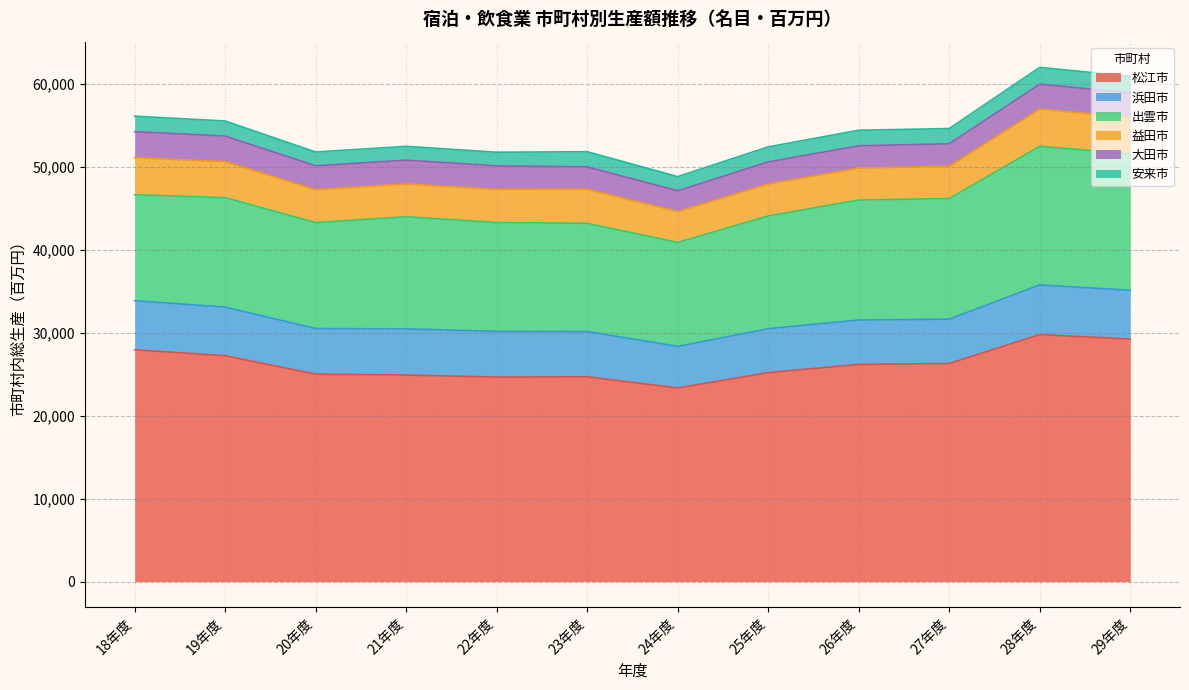

Which series has the largest total across all categories?

松江市